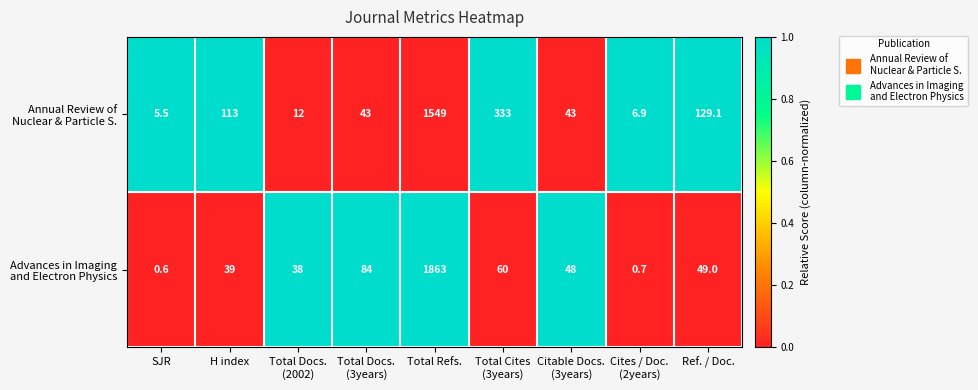

Which category has the highest value across all series?

Total Refs.